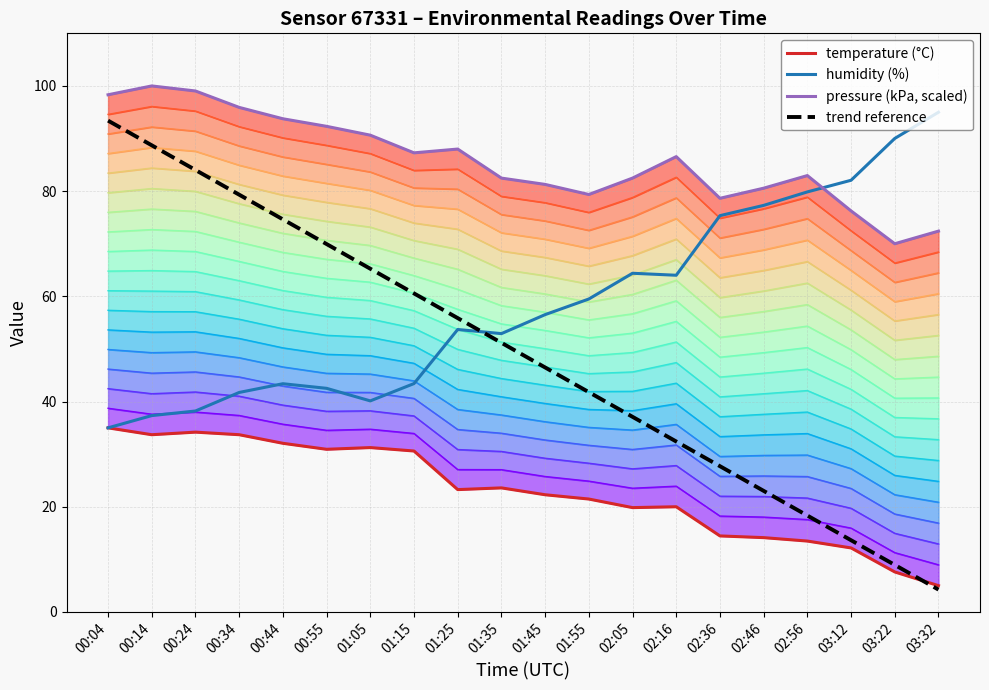

At how many categories does at least one series exceed 4?

20